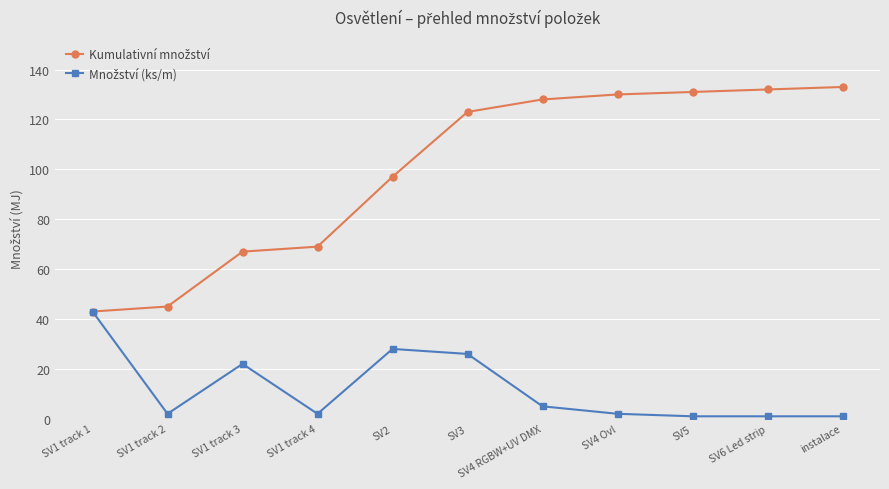

What is the label of the 2nd point from the left?

SV1 track 2